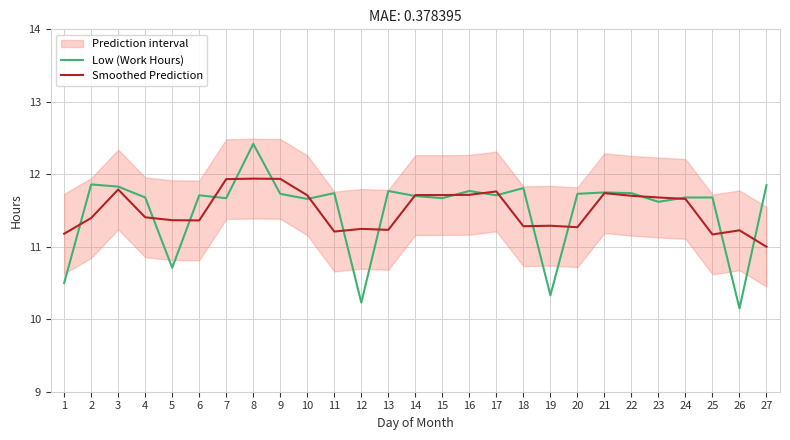

What is the difference between the highest and lowest values at 8?

0.5